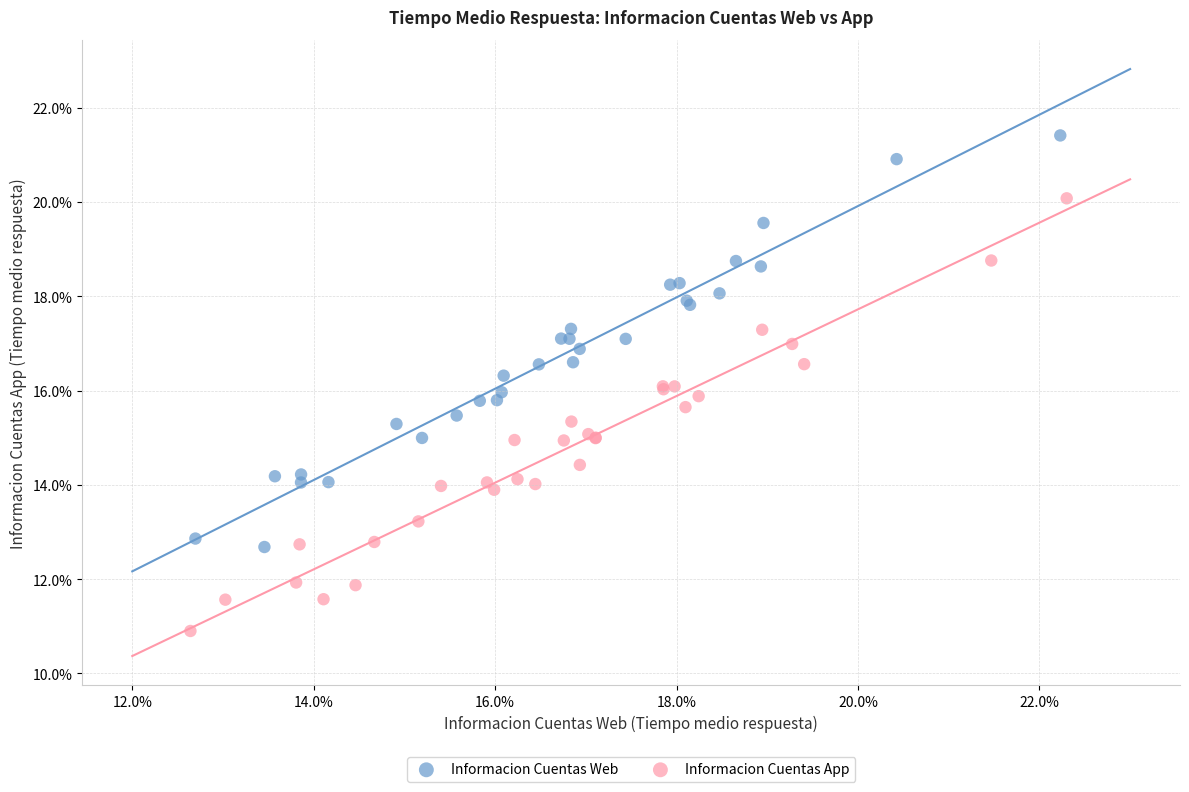

Which series contains the highest Y value?

Informacion Cuentas Web